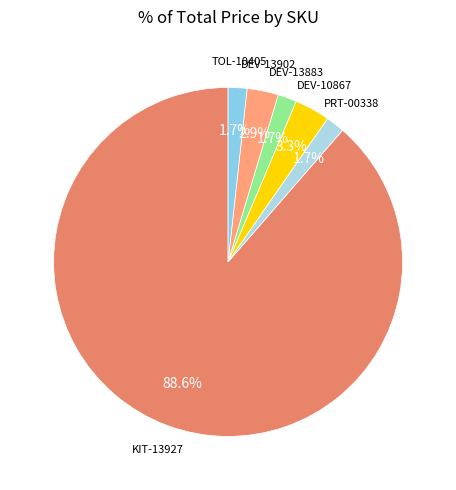

What is the largest slice in the pie chart?

KIT-13927